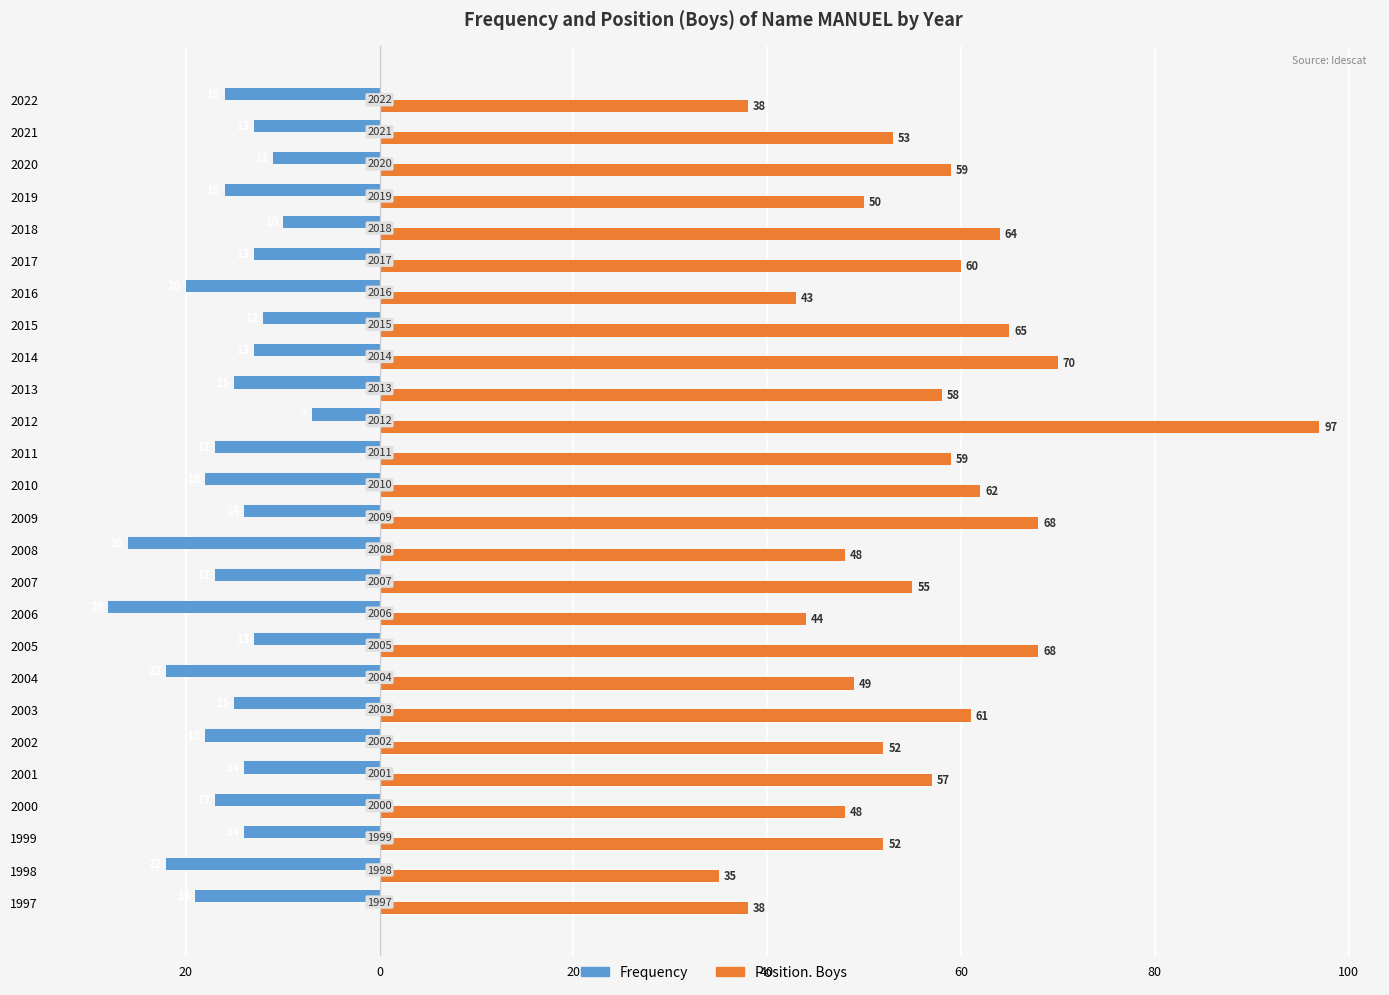

What are all the series names shown in the legend?

Frequency, Position. Boys